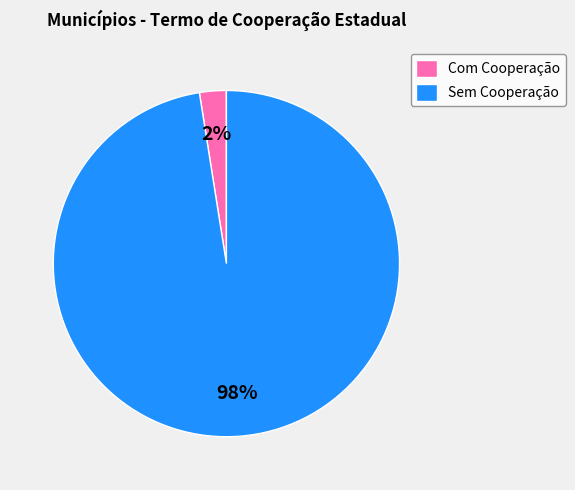

Combined, do Sem Cooperação and Com Cooperação account for over 50%?

Yes